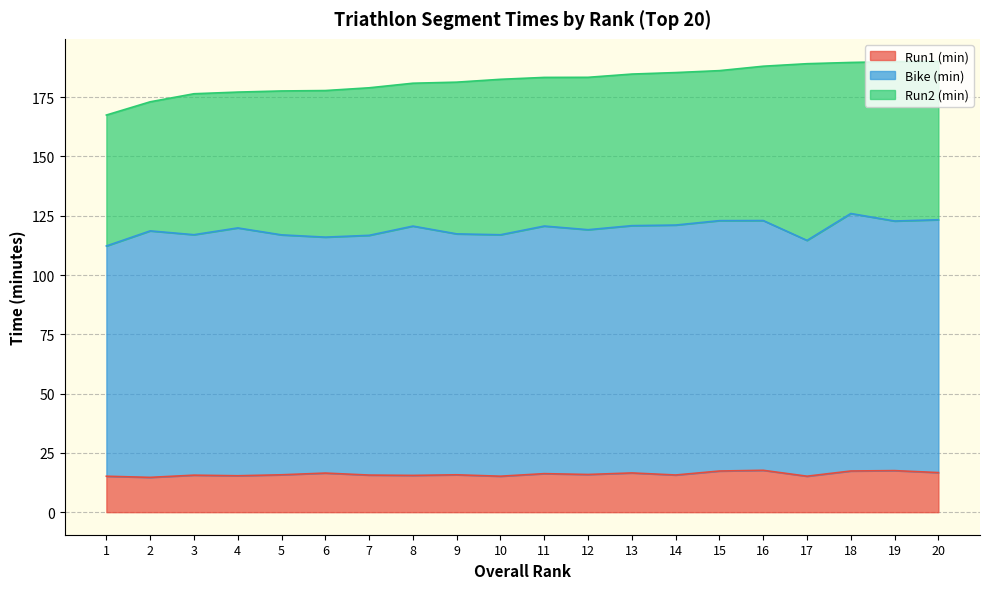

What are all the series names shown in the legend?

Run1 (min), Bike (min), Run2 (min)